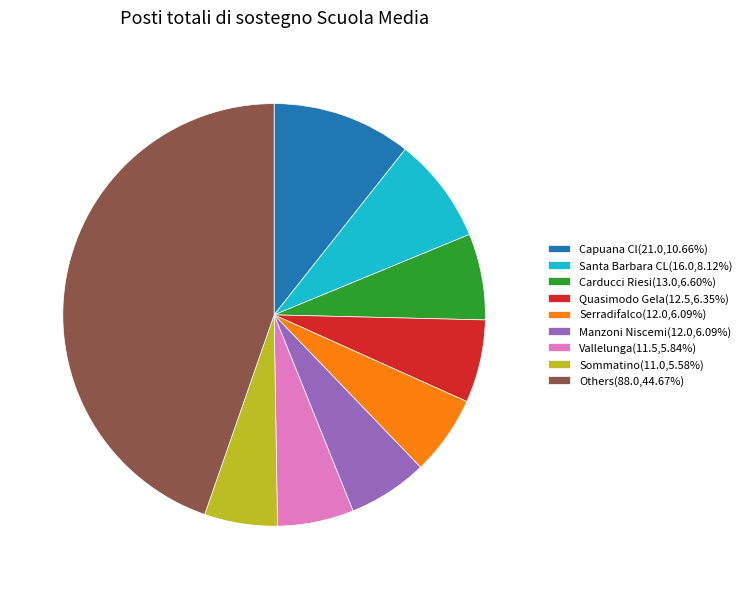

Combined, do Capuana Cl(21.0,10.66%) and Santa Barbara CL(16.0,8.12%) account for over 50%?

No